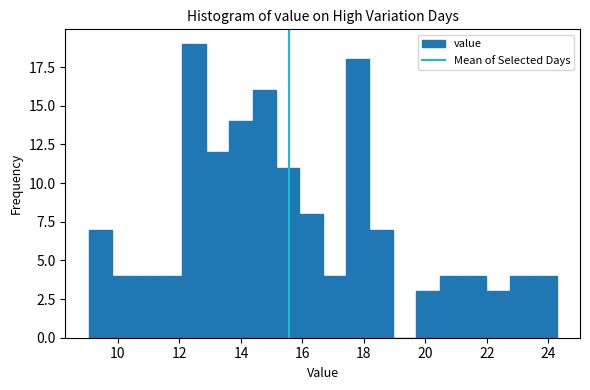

Around what value on the x-axis is the tallest bar? Give the approximate position of its centre, as read against the axis.

12.4